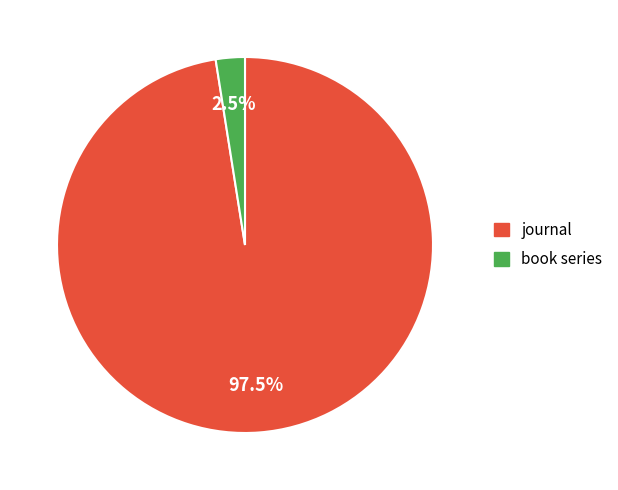

Count the number of slices in the pie.

2